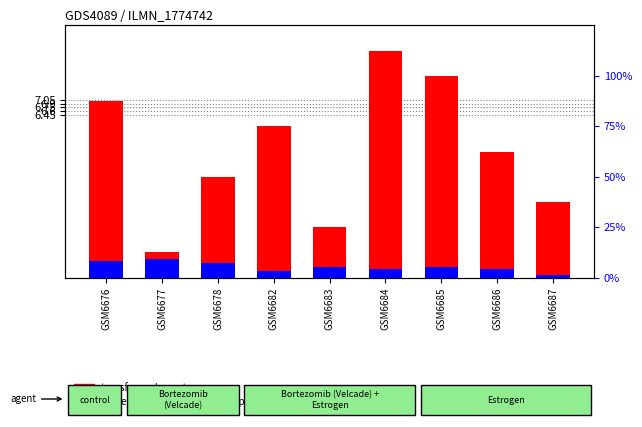

What is the highest value of the transformed count series?

9.0